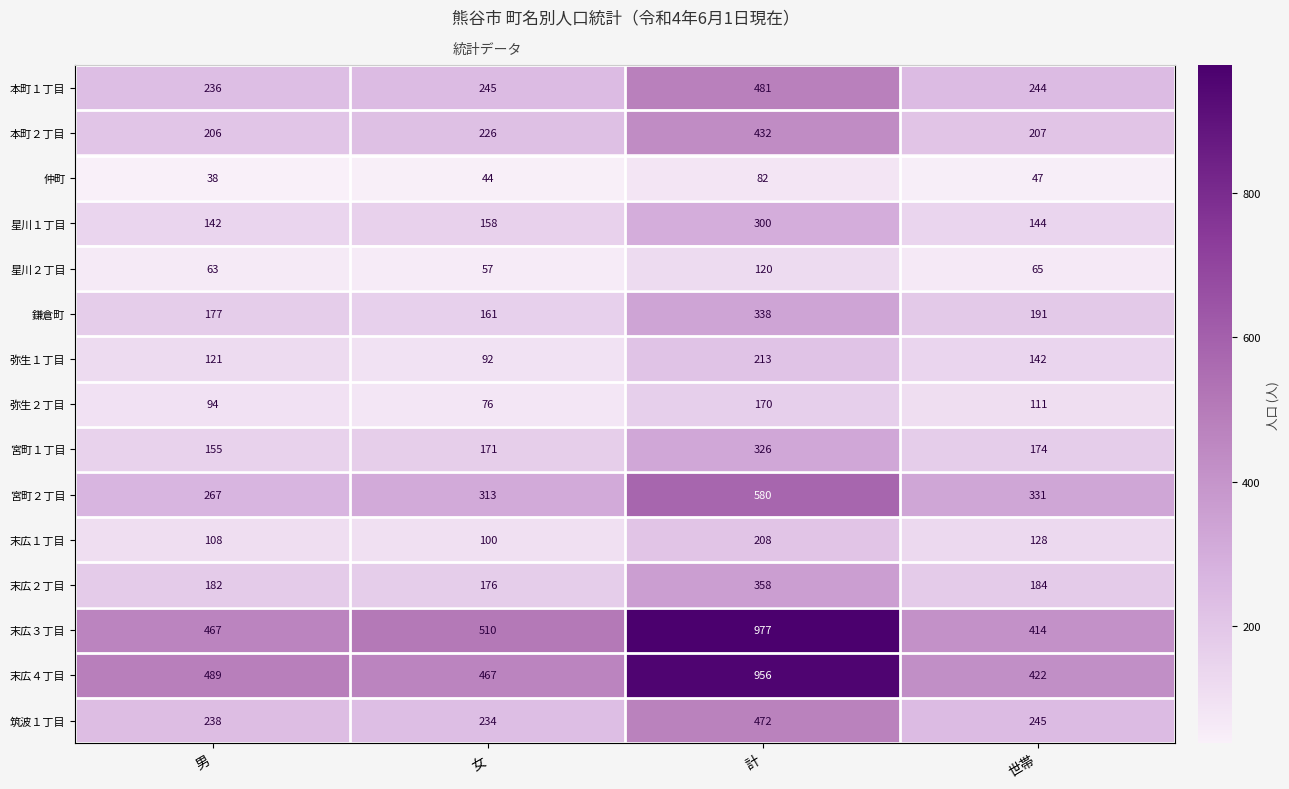

How many series are shown in this chart?

15